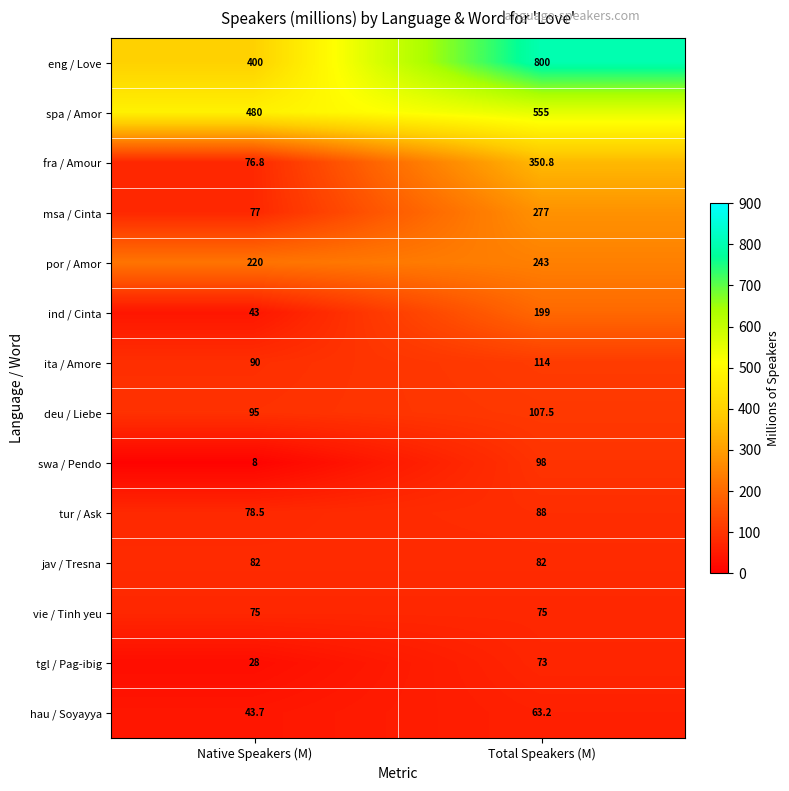

At Native Speakers (M), list the series in order from smallest to largest.

swa / Pendo, tgl / Pag-ibig, ind / Cinta, hau / Soyayya, vie / Tinh yeu, fra / Amour, msa / Cinta, tur / Ask, jav / Tresna, ita / Amore, deu / Liebe, por / Amor, eng / Love, spa / Amor